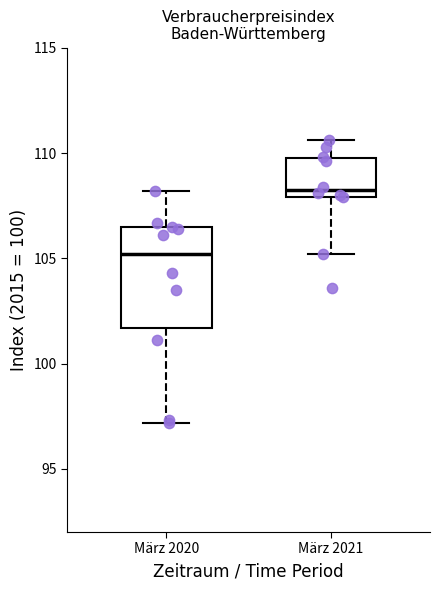

Where does the lower whisker of the box for März 2021 end on the y-axis? The values are not printed on the chart, so give them approximately, as read against the axis.

105.0